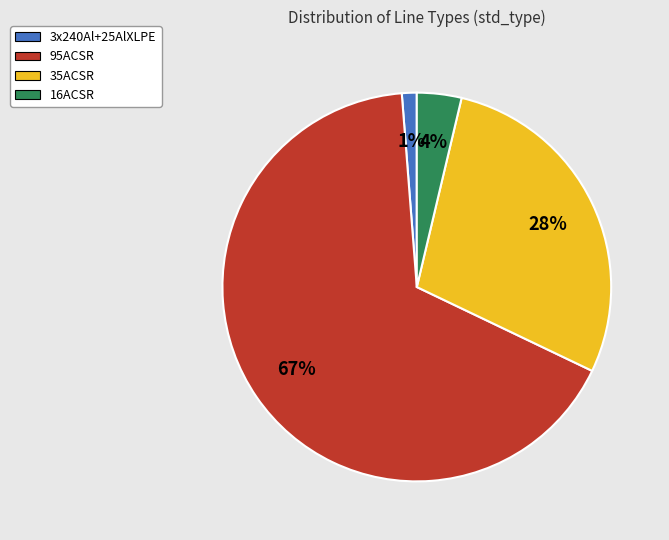

To the nearest percent, what portion does 3x240Al+25AlXLPE represent?

1%